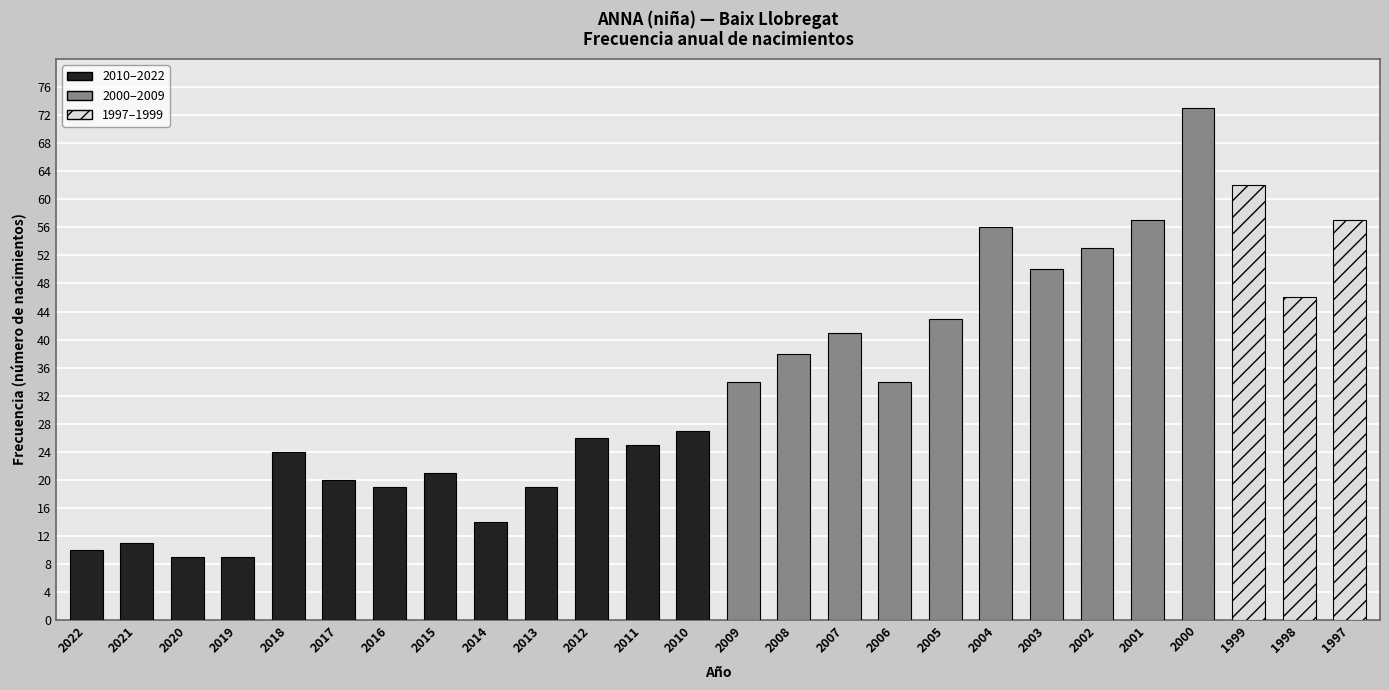

How many distinct data groups are displayed?

1